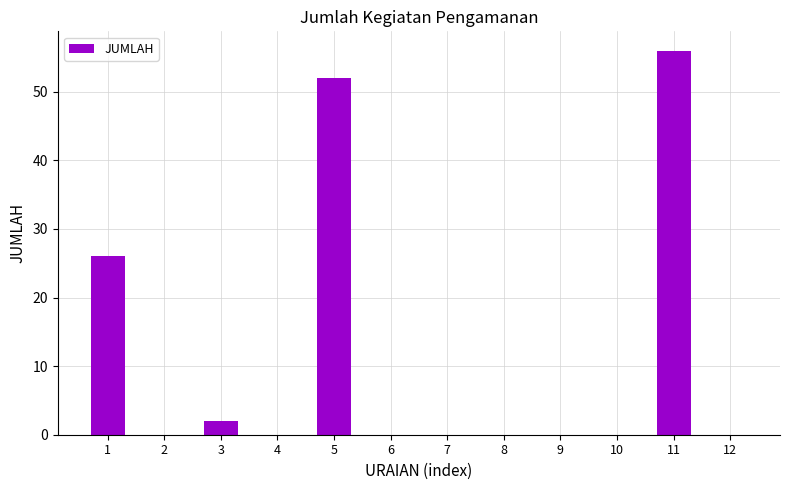

What is the difference between the values at 3 and 4?

2